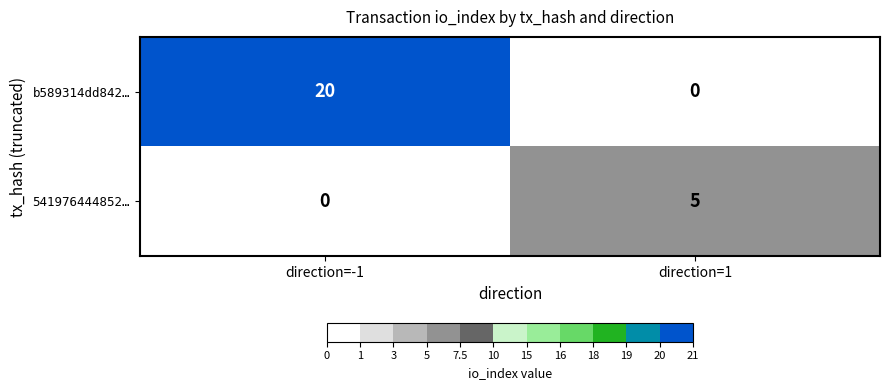

Reading right to left, extract all data points from this chart.

b589314dd842…: 0	20
541976444852…: 5	0